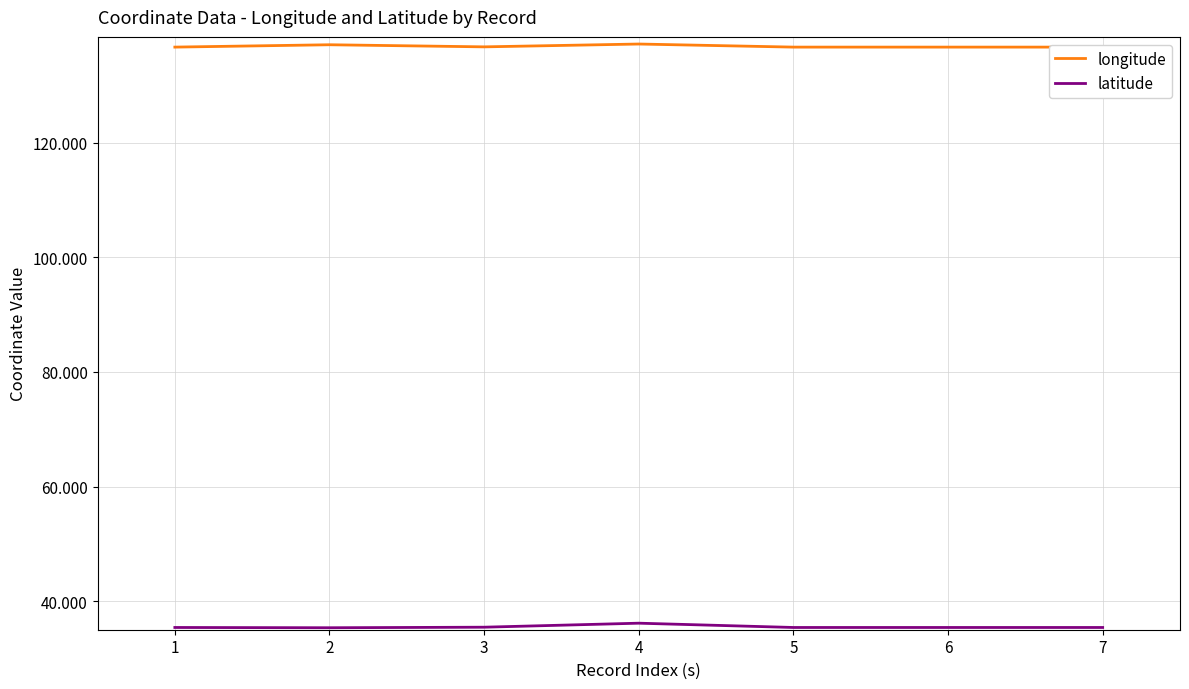

True or false: latitude has a value of 35.4 at 5.

True